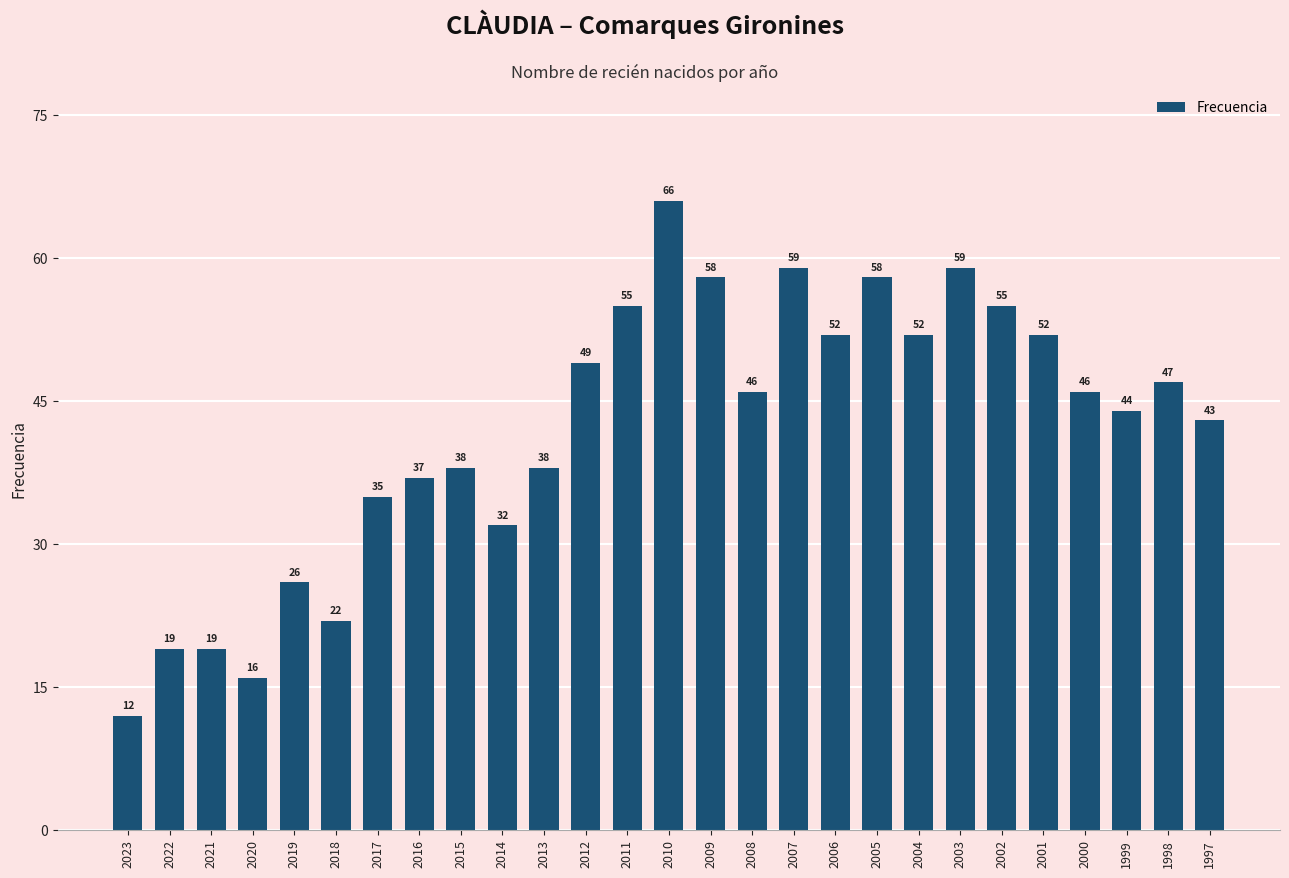

How many bars are there in total?

27